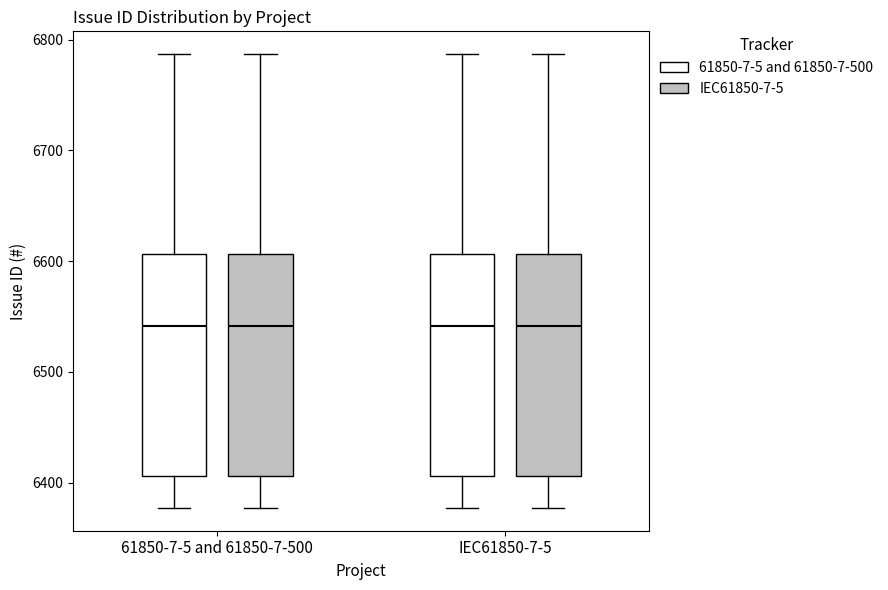

Where is the lower edge of the box for 61850-7-5 and 61850-7-500 (IEC61850-7-5) on the y-axis? The values are not printed on the chart, so give them approximately, as read against the axis.

6410